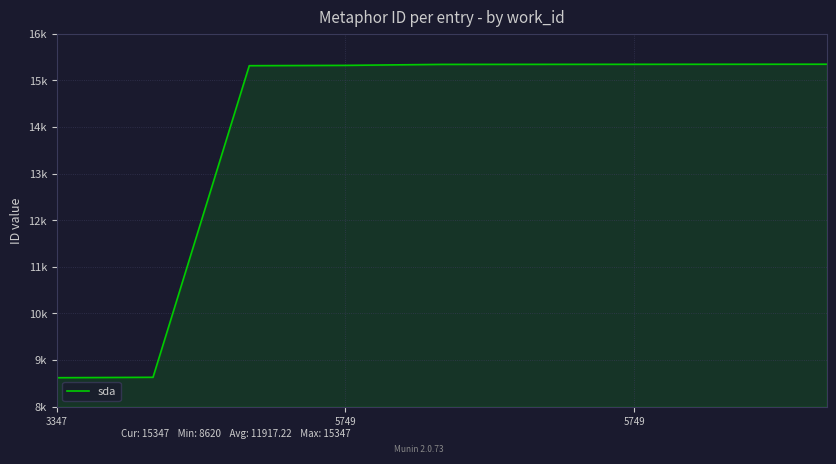

Reading left to right, transcribe all the data shown in this chart.

8620	8629	15315	15322	15343	15344	15345	15346	15347